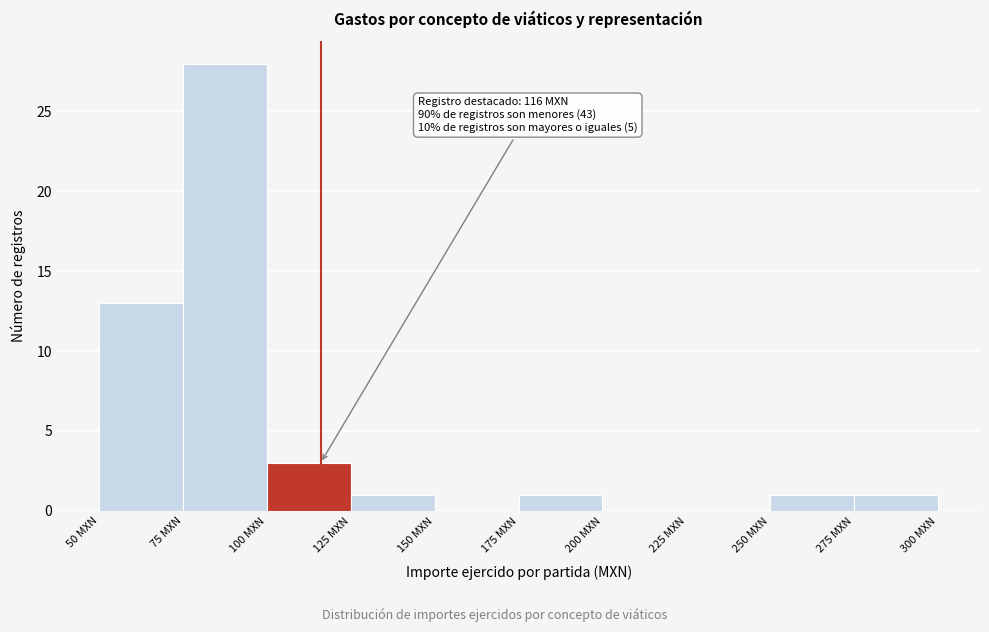

Over which range of the x-axis is the bar tallest?

75 to 100